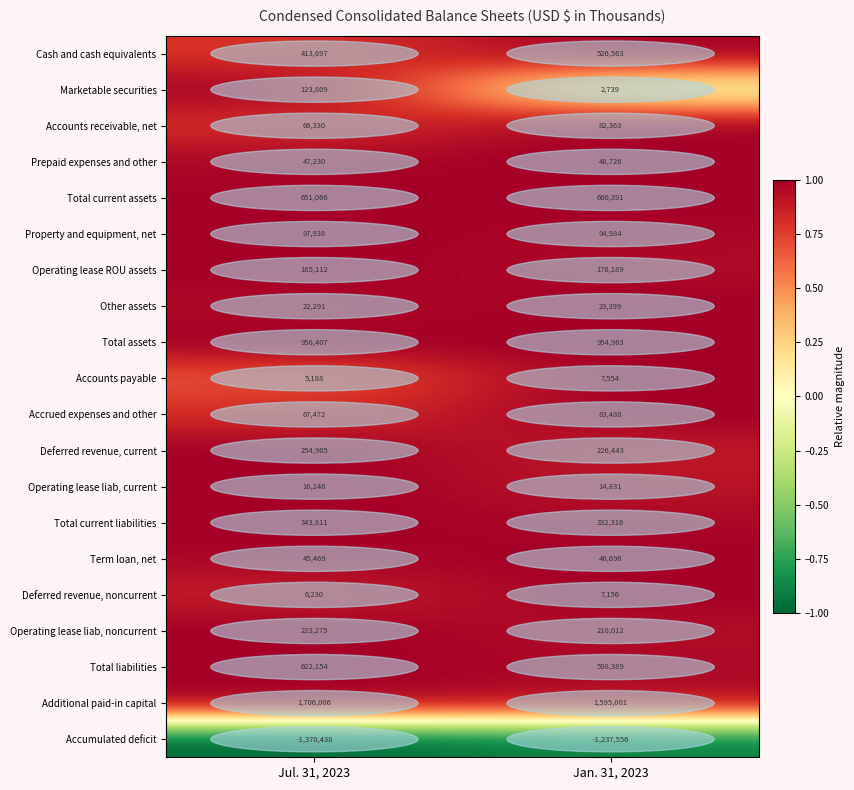

What value does the Operating lease liab, noncurrent series have at Jan. 31, 2023, to the nearest 100?

210000